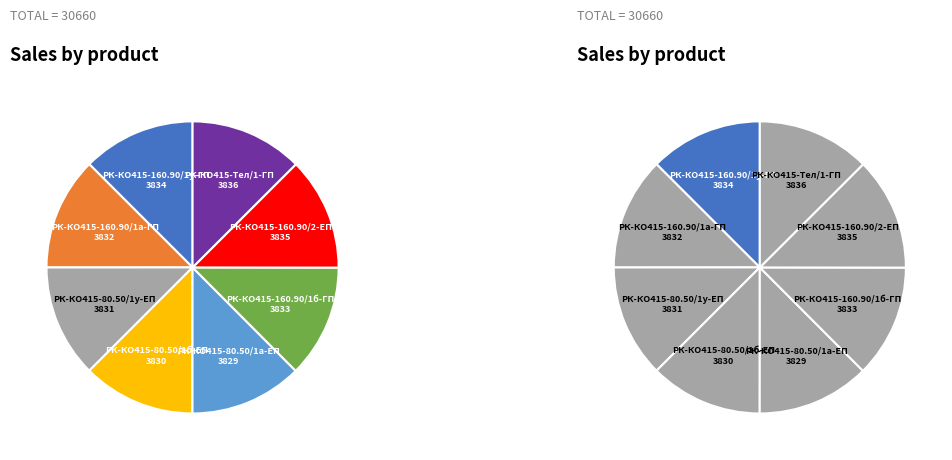

Count the number of slices in the pie.

8